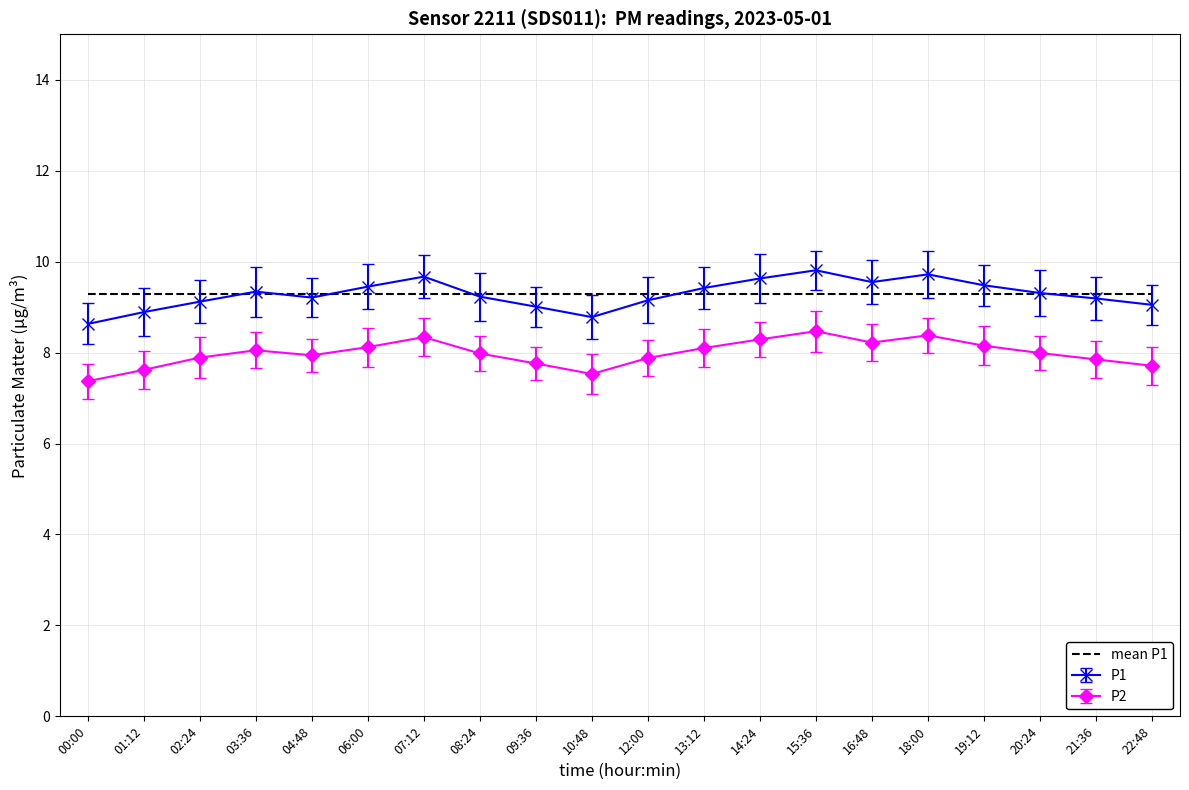

True or false: mean P1 and P2 cross at least once.

False